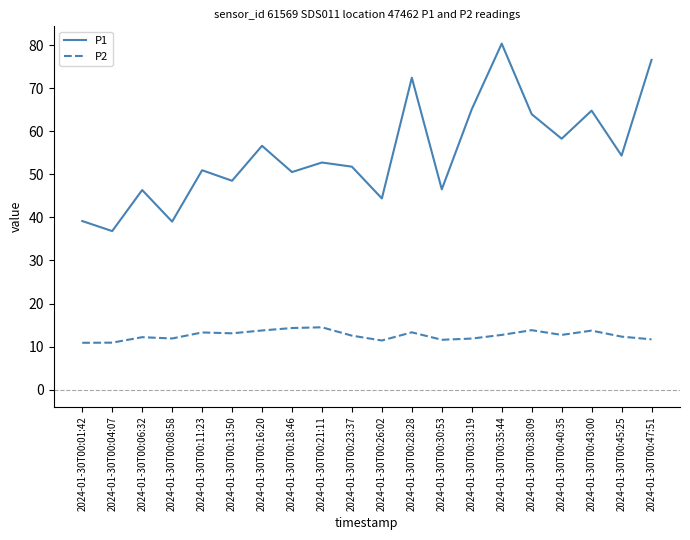

Between 2024-01-30T00:04:07 and 2024-01-30T00:38:09, which series saw the biggest shift?

P1